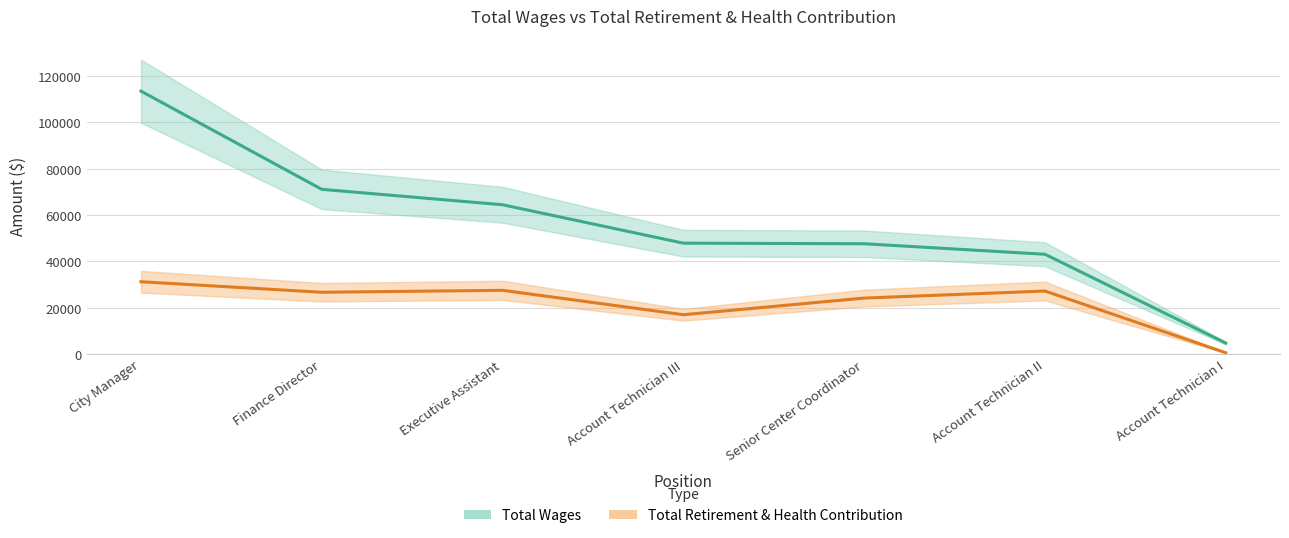

What is the label of the 5th point from the left?

Senior Center Coordinator